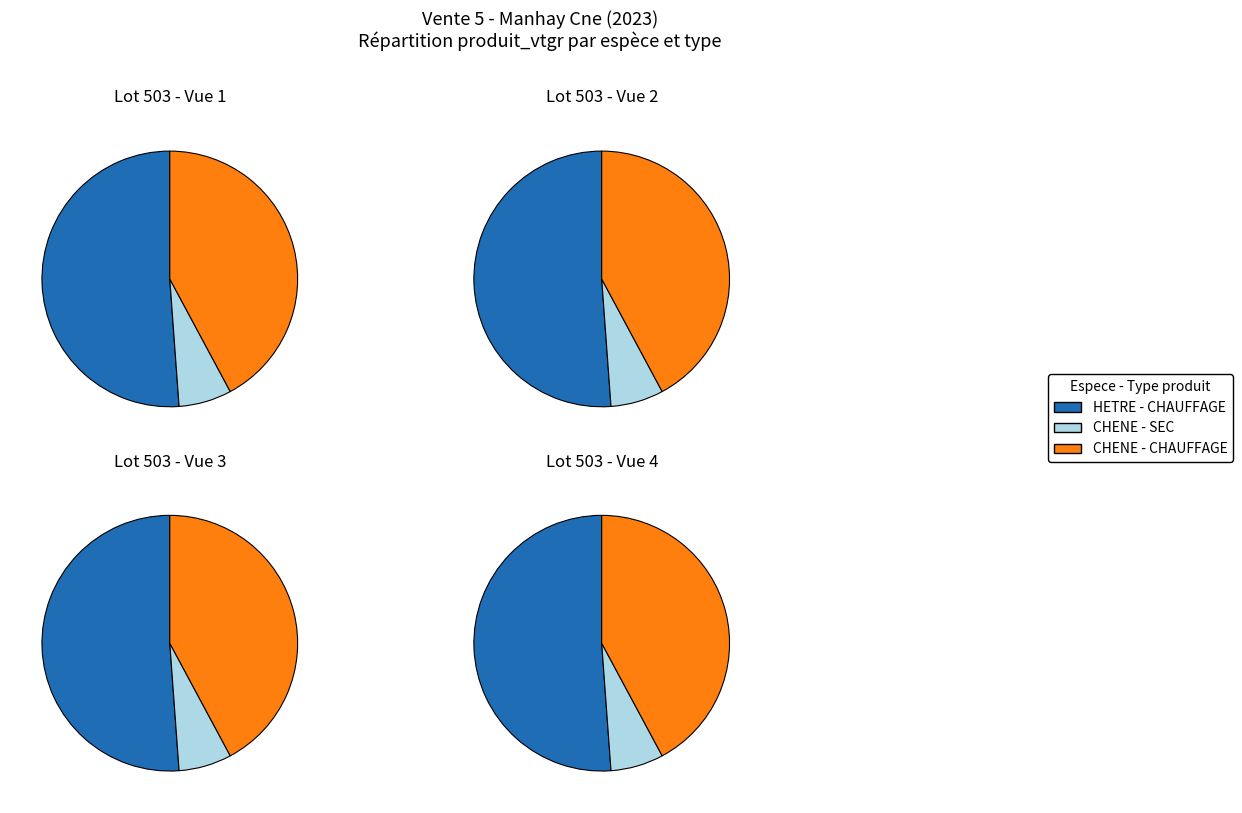

Is it true that 3 is 39% of the pie?

True